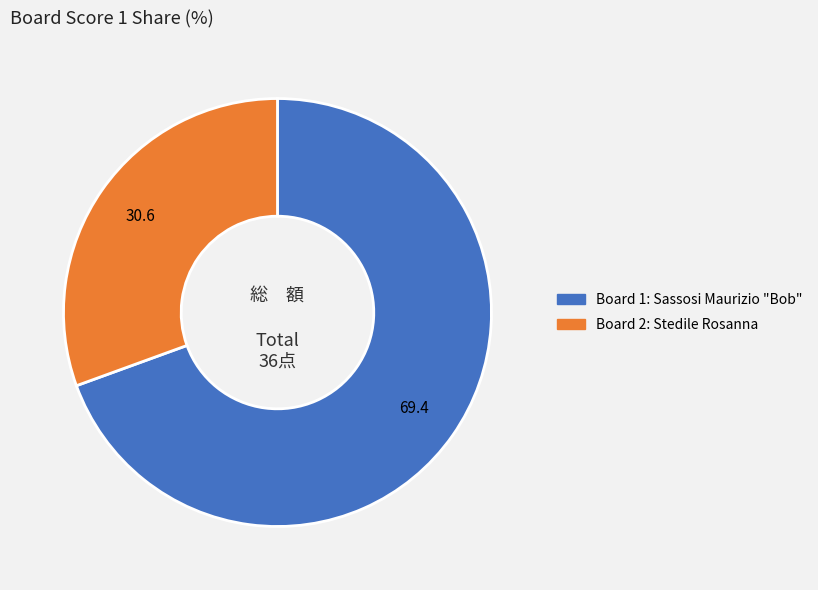

Does any single category account for the majority?

Yes